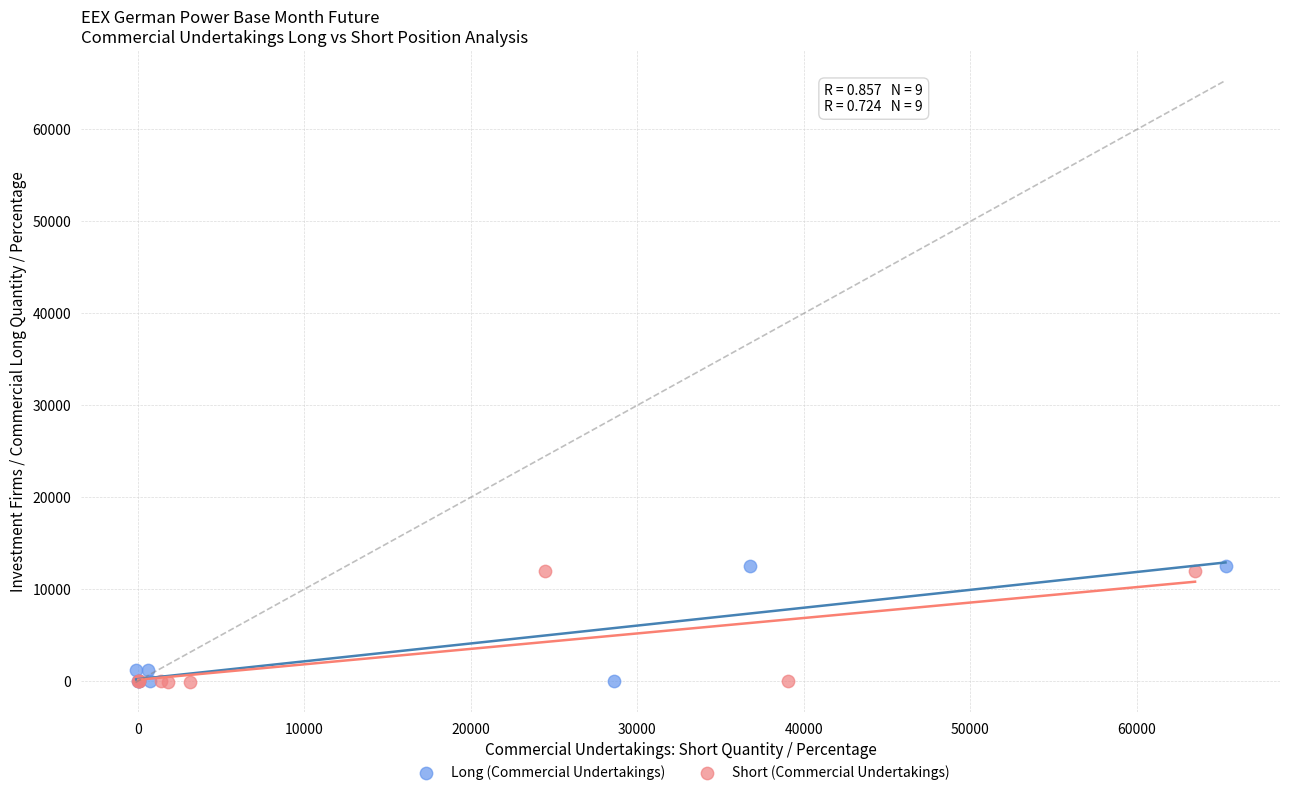

Which series has the widest spread of Y values?

Long (Commercial Undertakings)